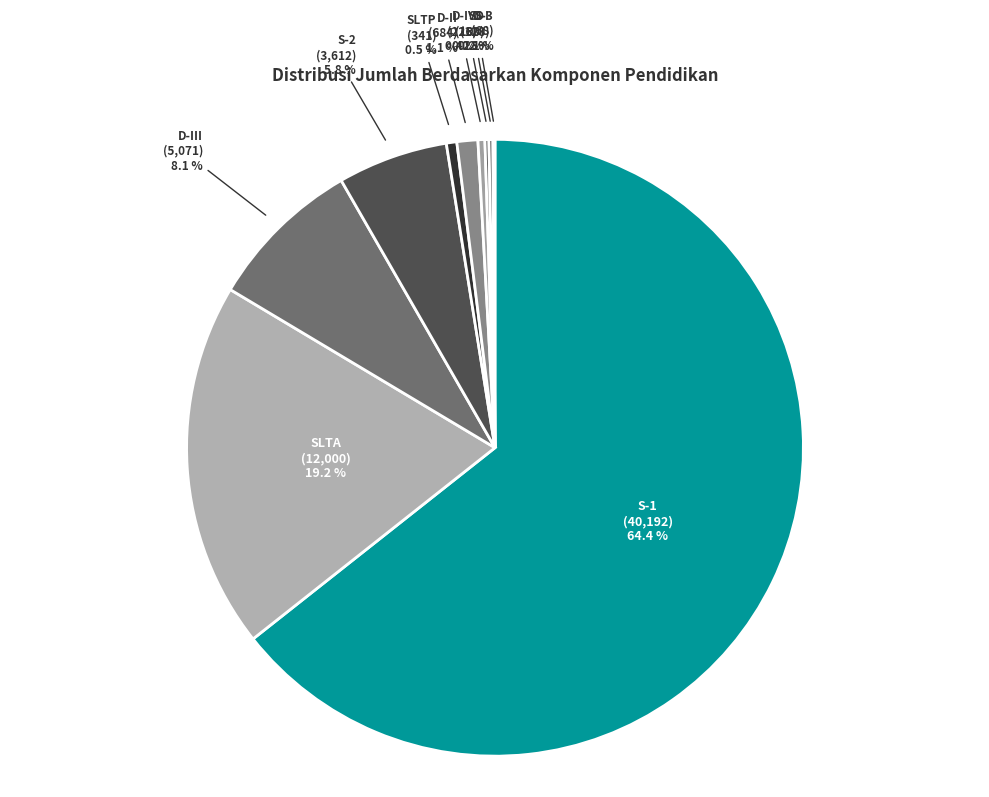

What is the largest slice in the pie chart?

S-1